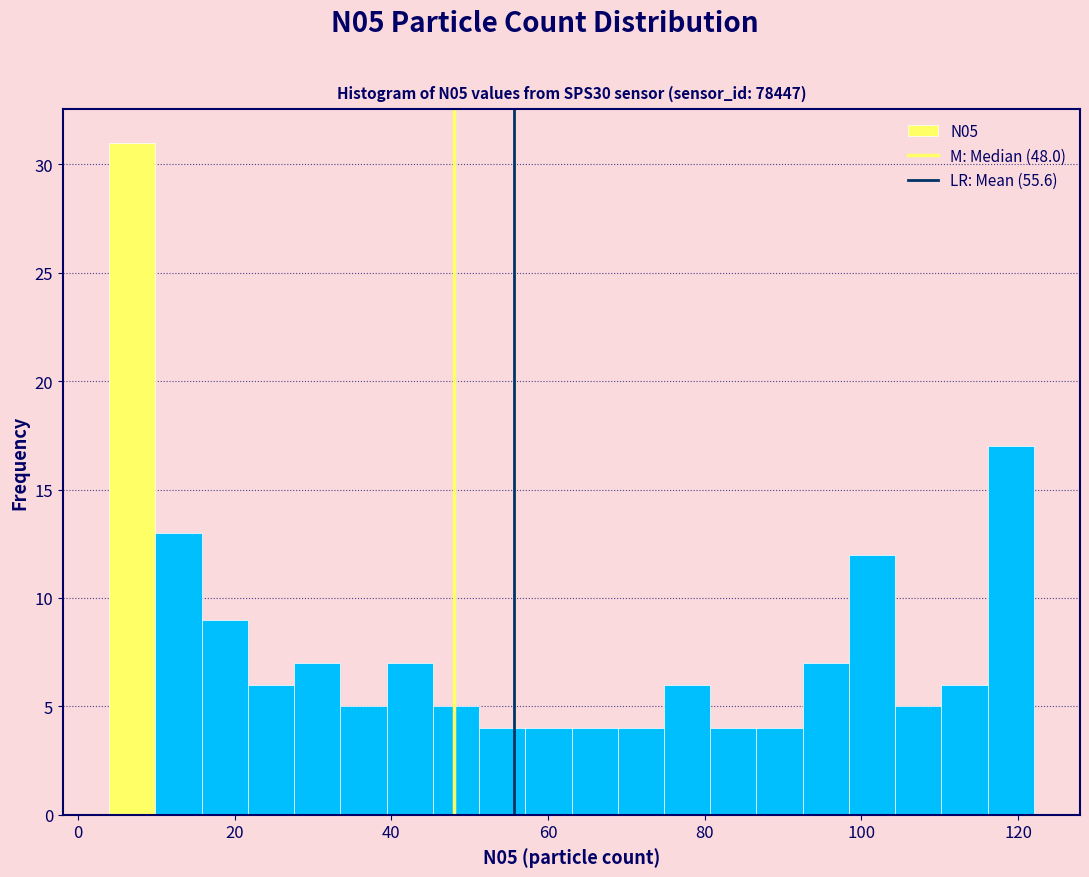

Around what value on the x-axis is the tallest bar? Give the approximate position of its centre, as read against the axis.

6